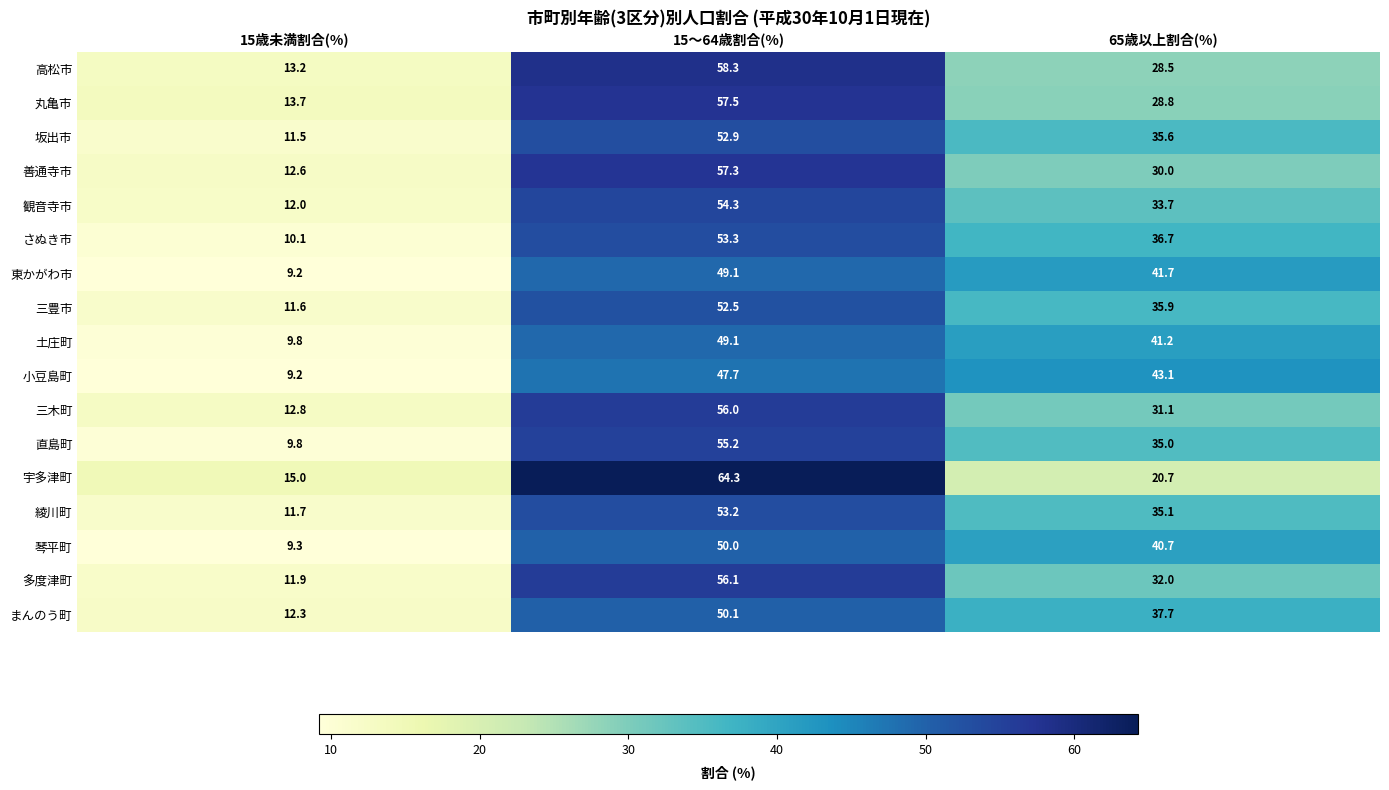

How many distinct data groups are displayed?

17